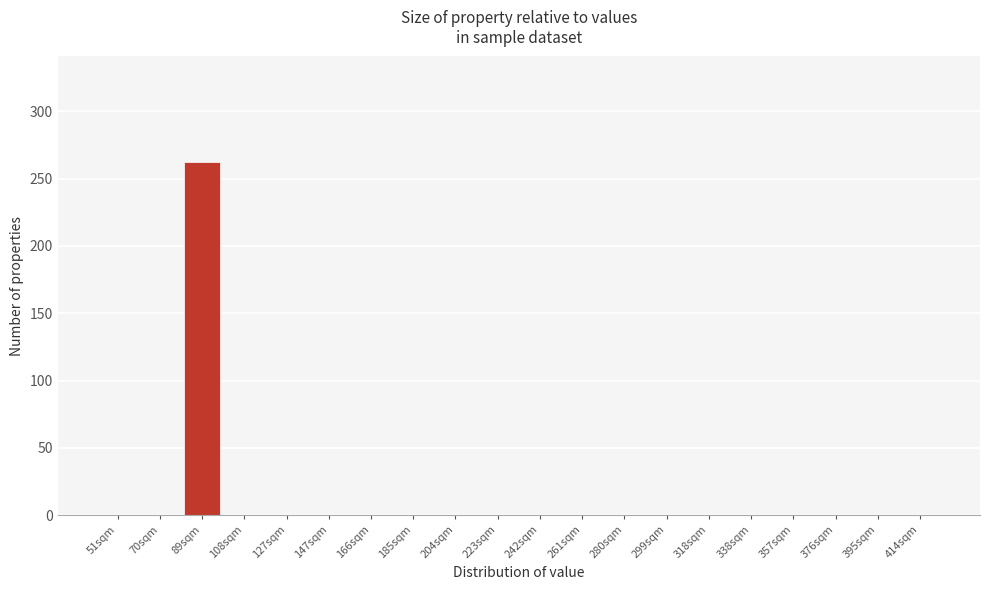

Reading left to right, list all the values displayed in this chart.

51sqm=0	70sqm=0	89sqm=262	108sqm=0	127sqm=0	147sqm=0	166sqm=0	185sqm=0	204sqm=0	223sqm=0	242sqm=0	261sqm=0	280sqm=0	299sqm=0	318sqm=0	338sqm=0	357sqm=0	376sqm=0	395sqm=0	414sqm=0